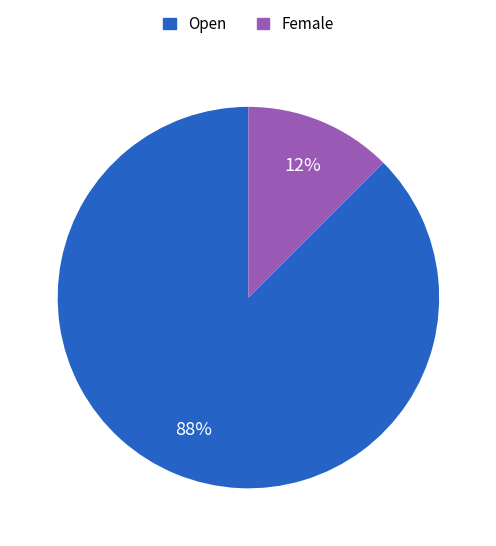

True or false: Open accounts for 88% of the total.

True